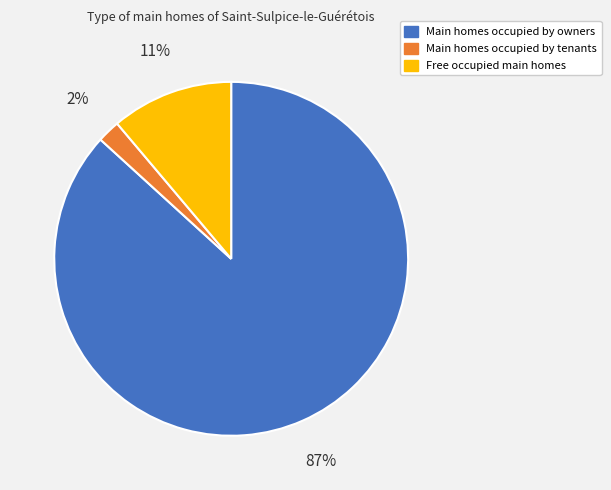

Is there any slice that represents more than half of the pie?

Yes